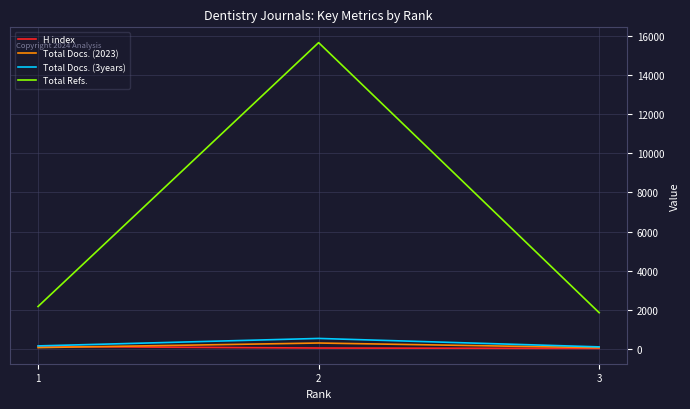

Which series has the largest total across all categories?

Total Refs.